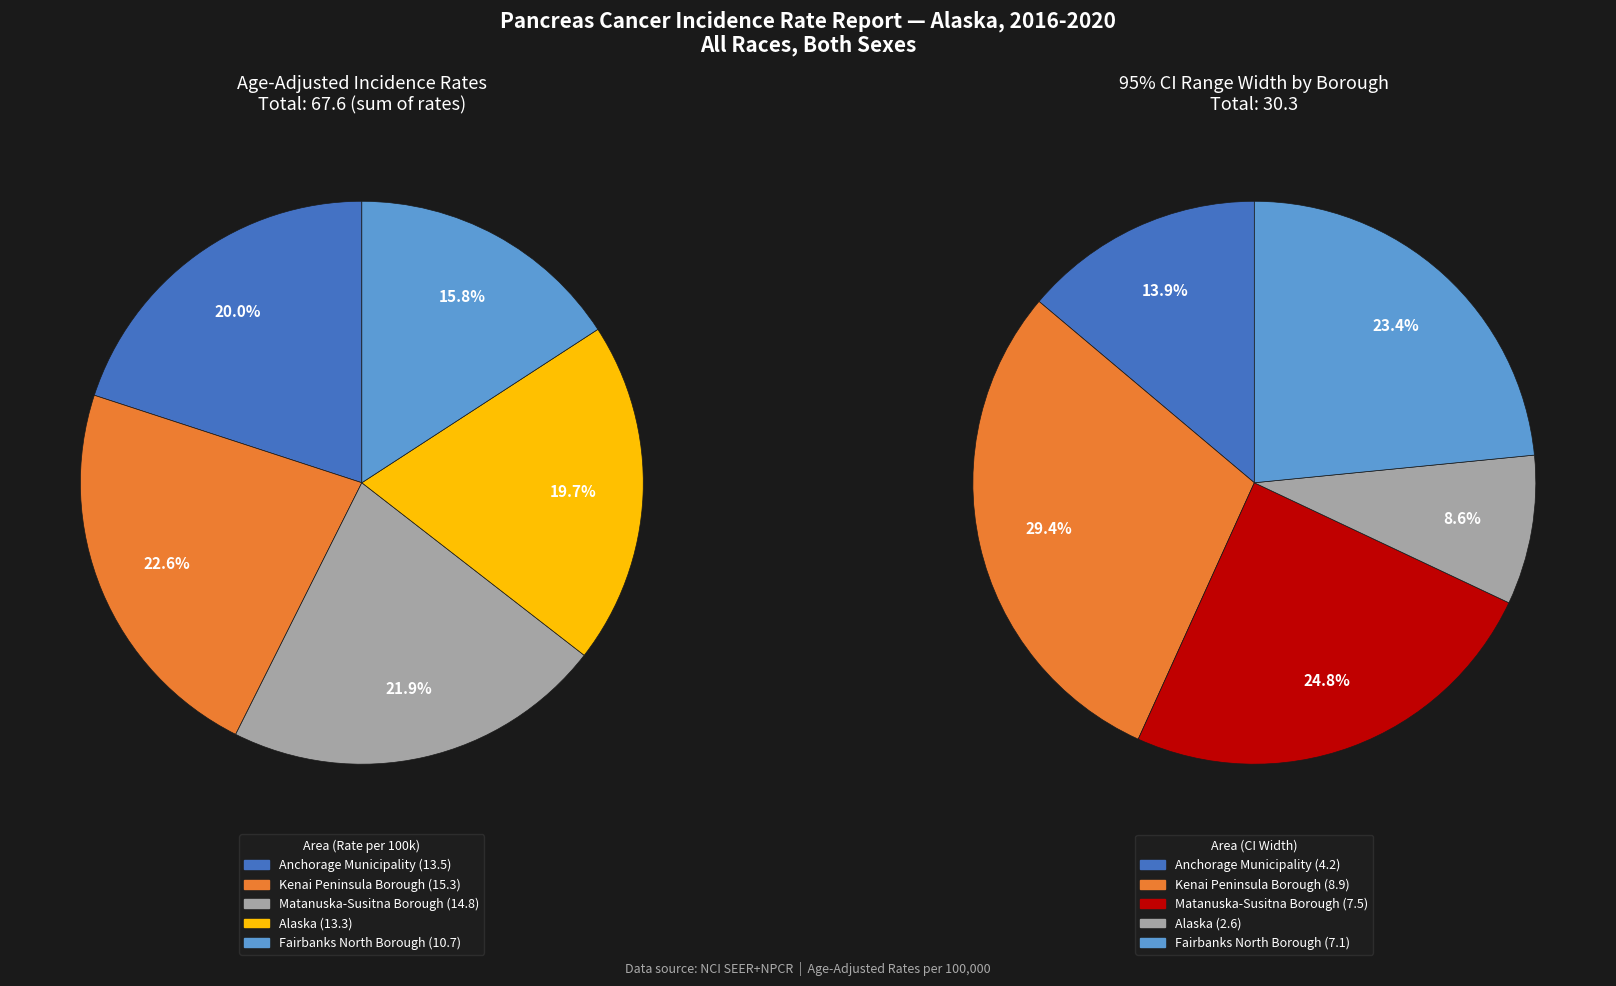

What is the change in value from Anchorage Municipality to Alaska?

-0.2